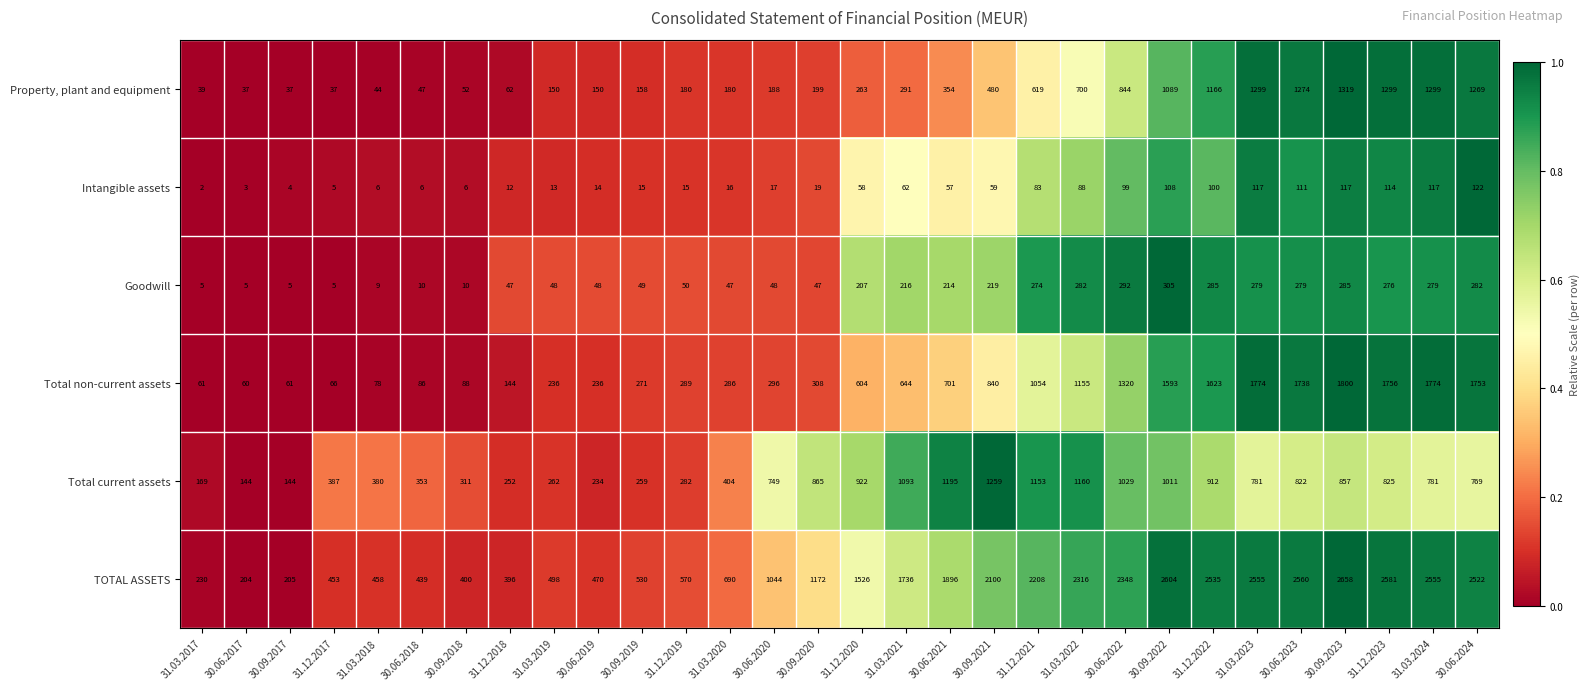

The value of Goodwill at 31.03.2022 is 437. True or false?

False